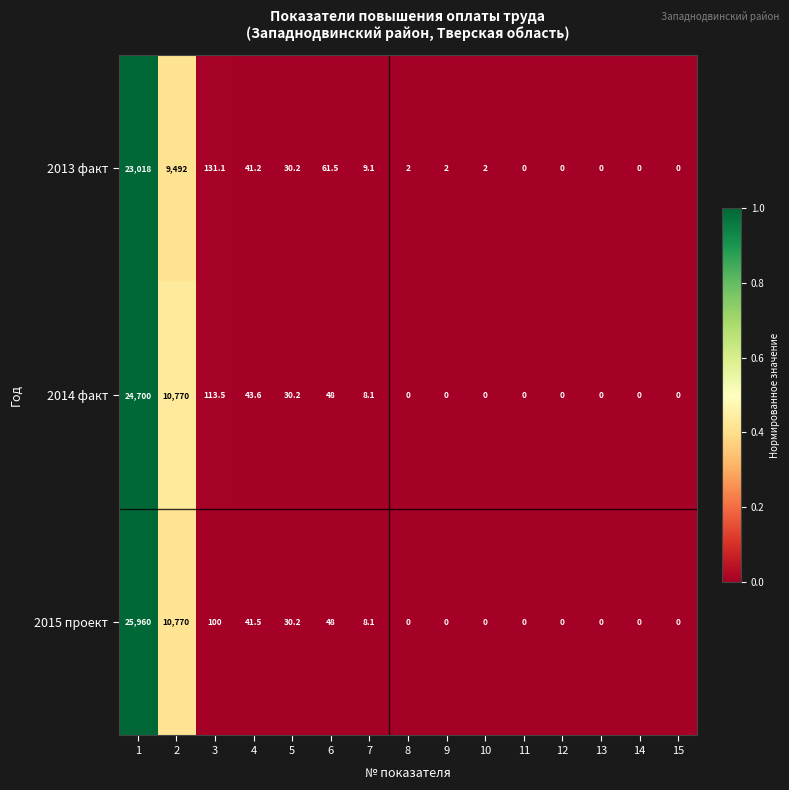

What is the greatest value displayed?

25960.0